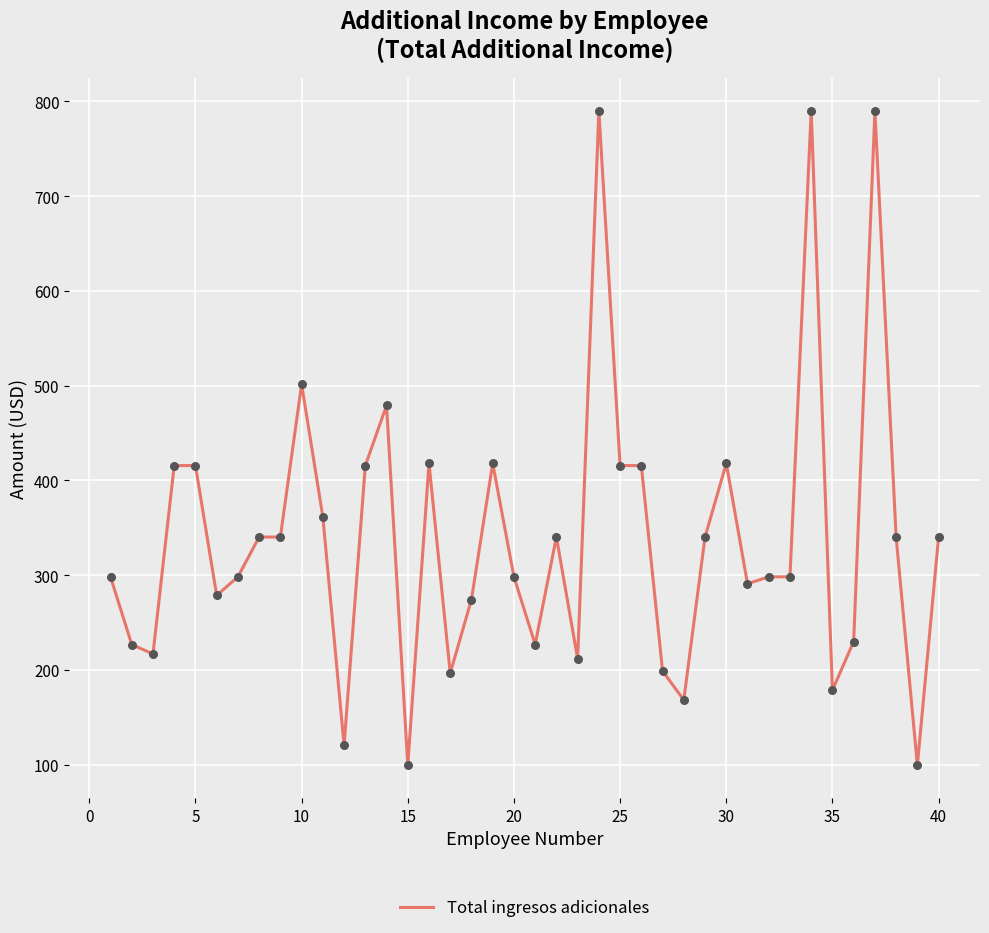

What is the smallest value displayed?

99.4